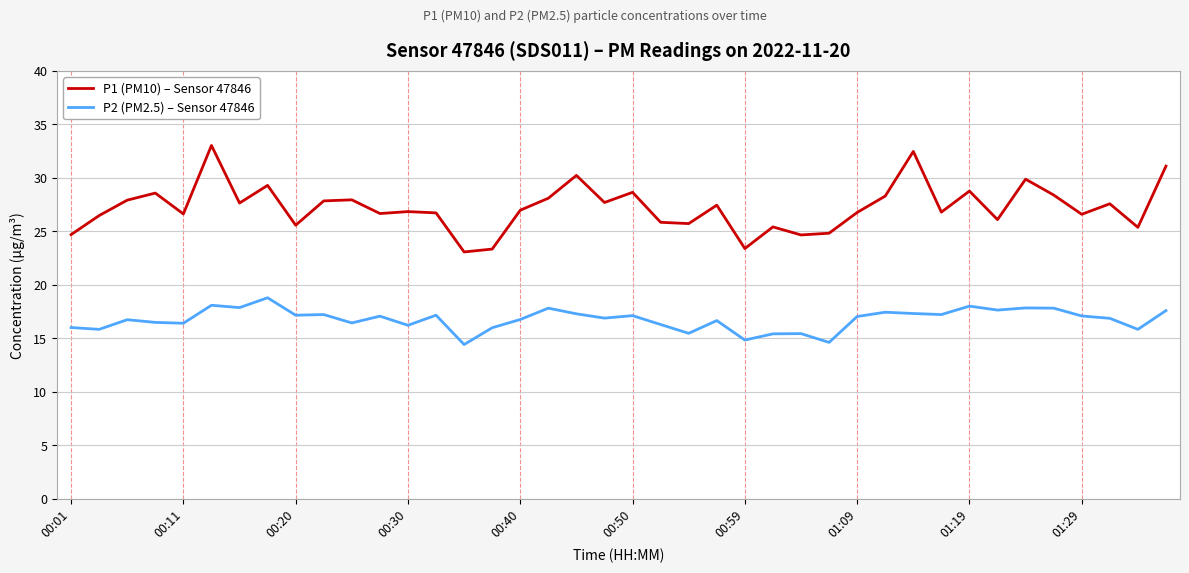

Does the chart have visible grid lines?

Yes